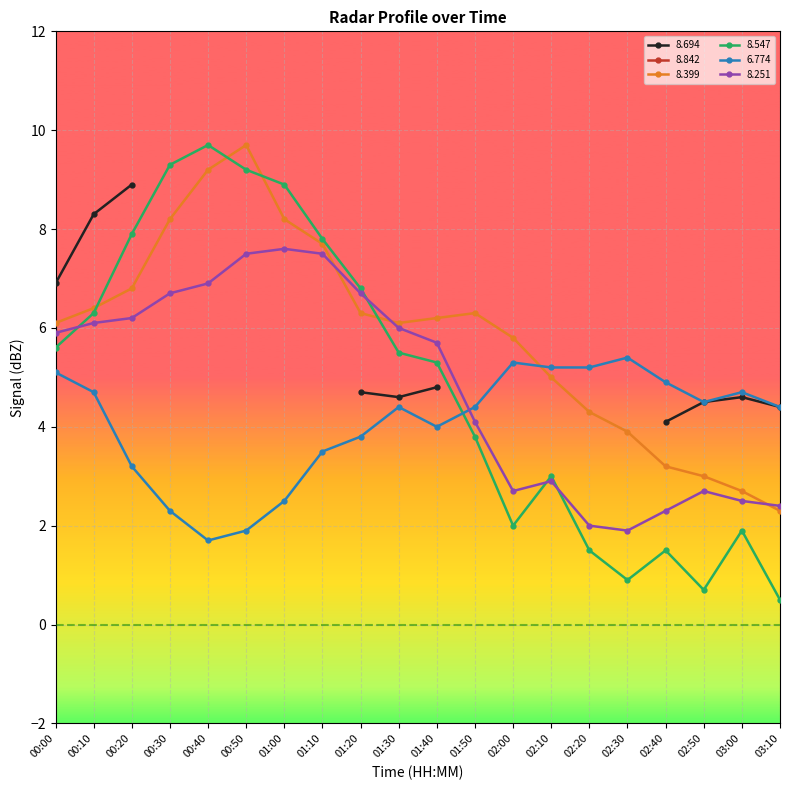

What is the average value of the   8.251 series?

4.8